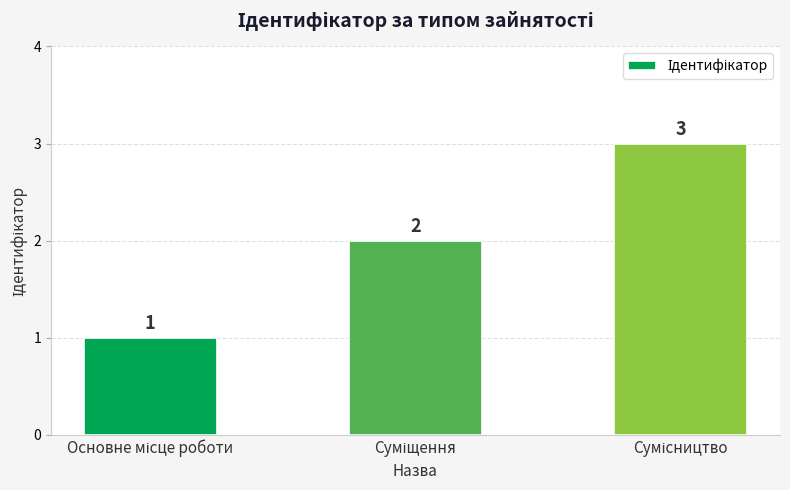

Count the values in the range 1 to 3.

3